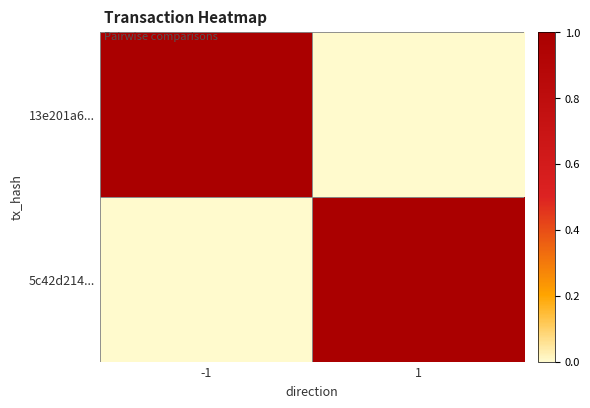

Between -1 and 1, which is larger?

-1